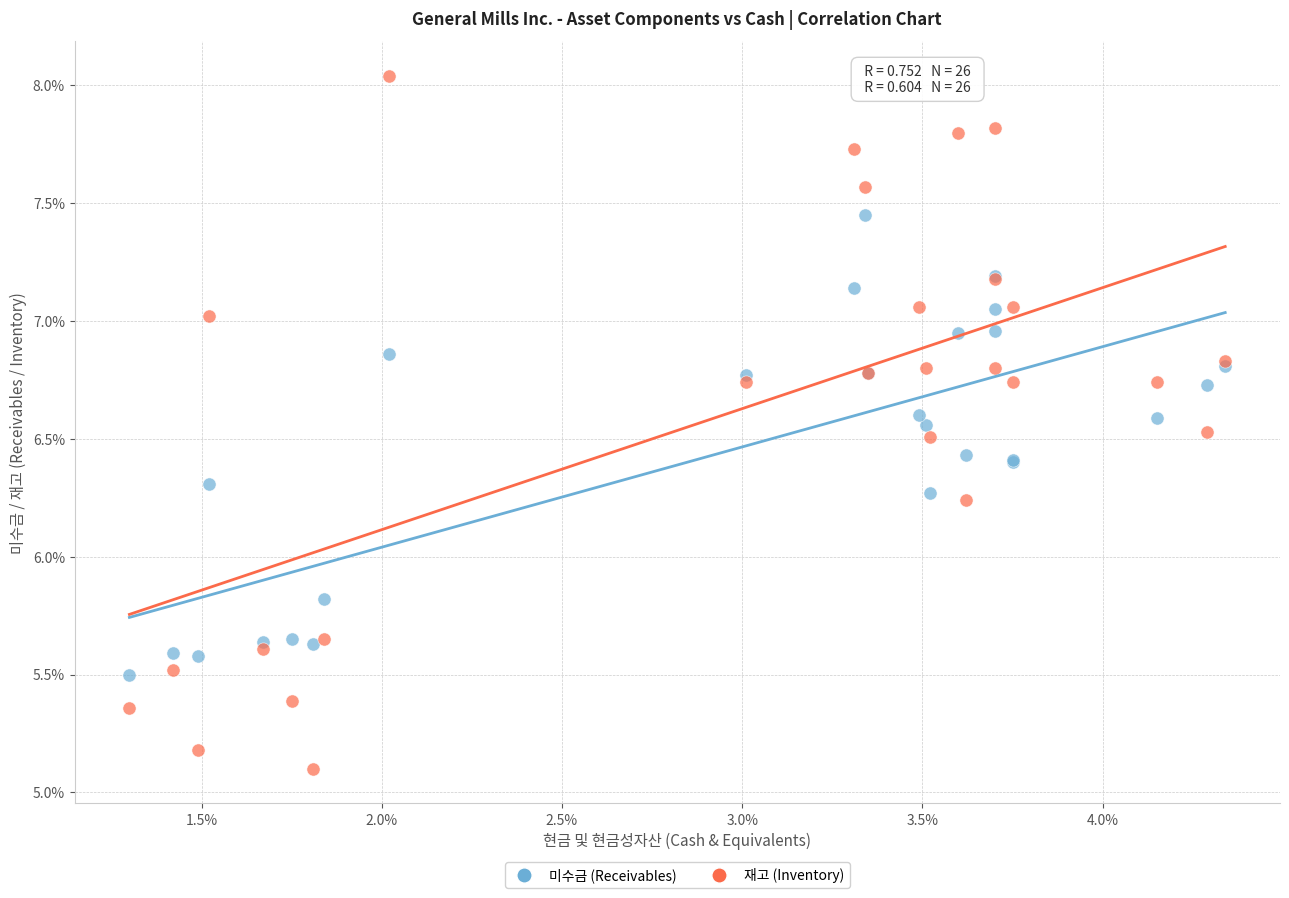

What are all the series names shown in the legend?

미수금 (Receivables), 재고 (Inventory)